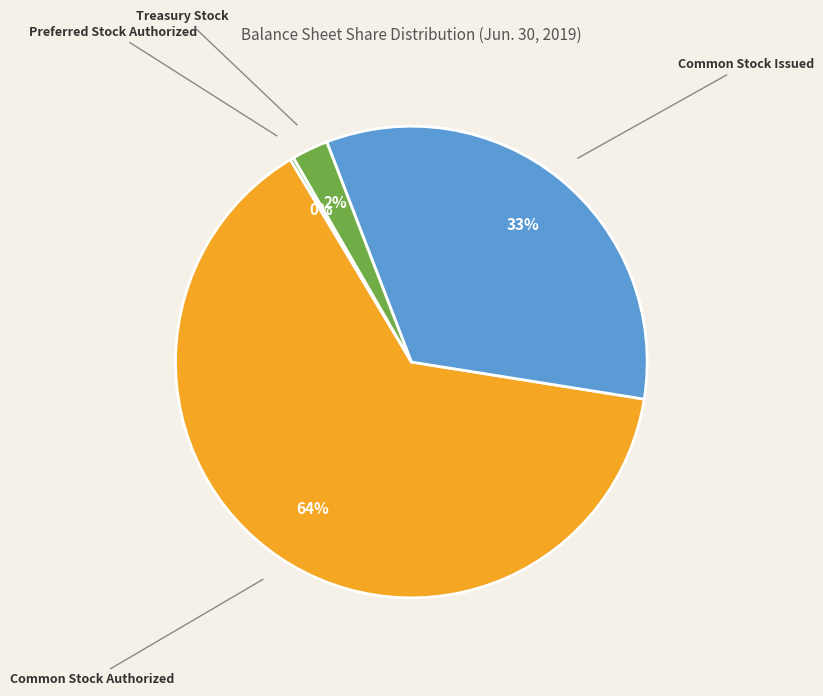

Is it true that Treasury Stock is 2% of the pie?

True